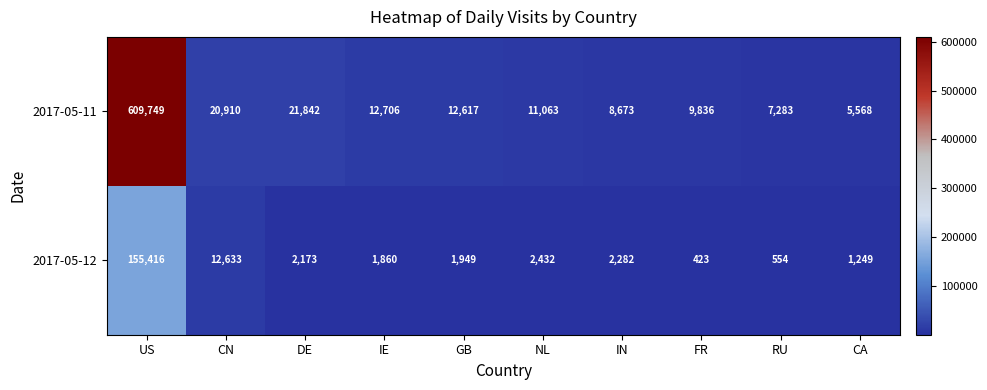

True or false: 2017-05-12 has a value of 2432 at NL.

True